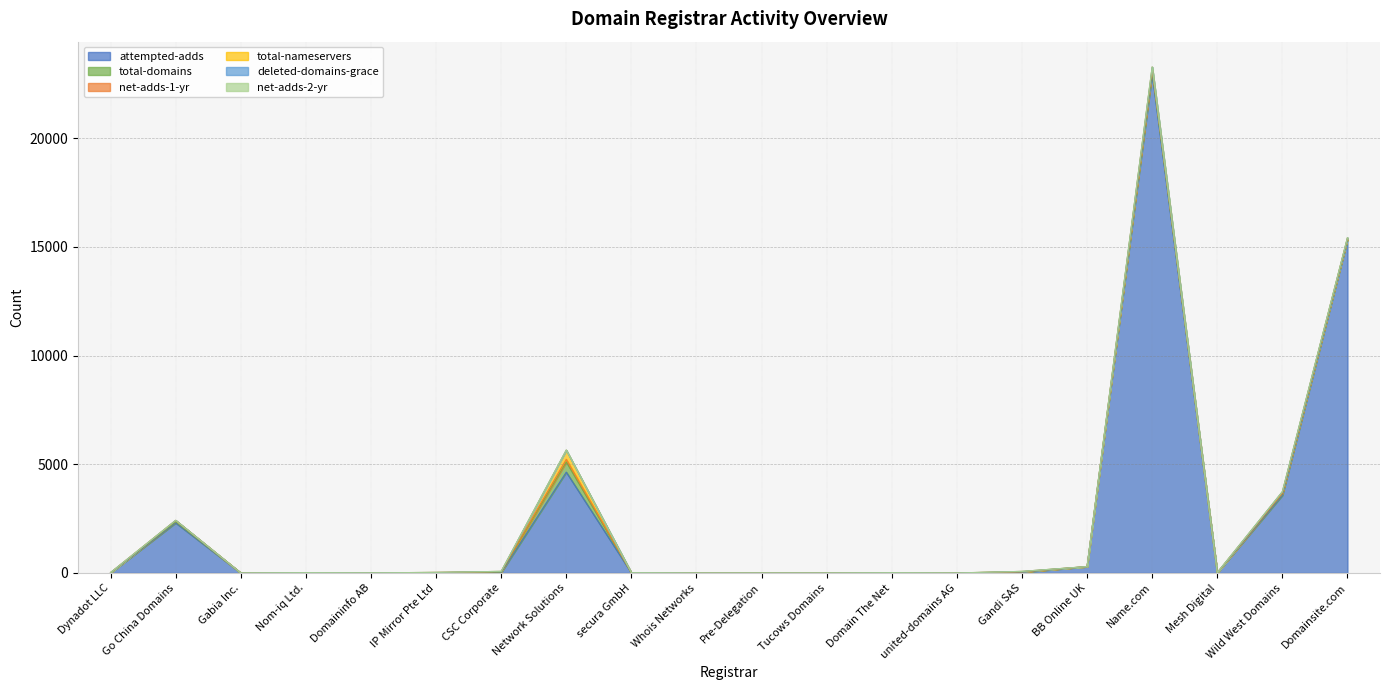

What is the difference between the second highest and second lowest values in the net-adds-1-yr series?

96